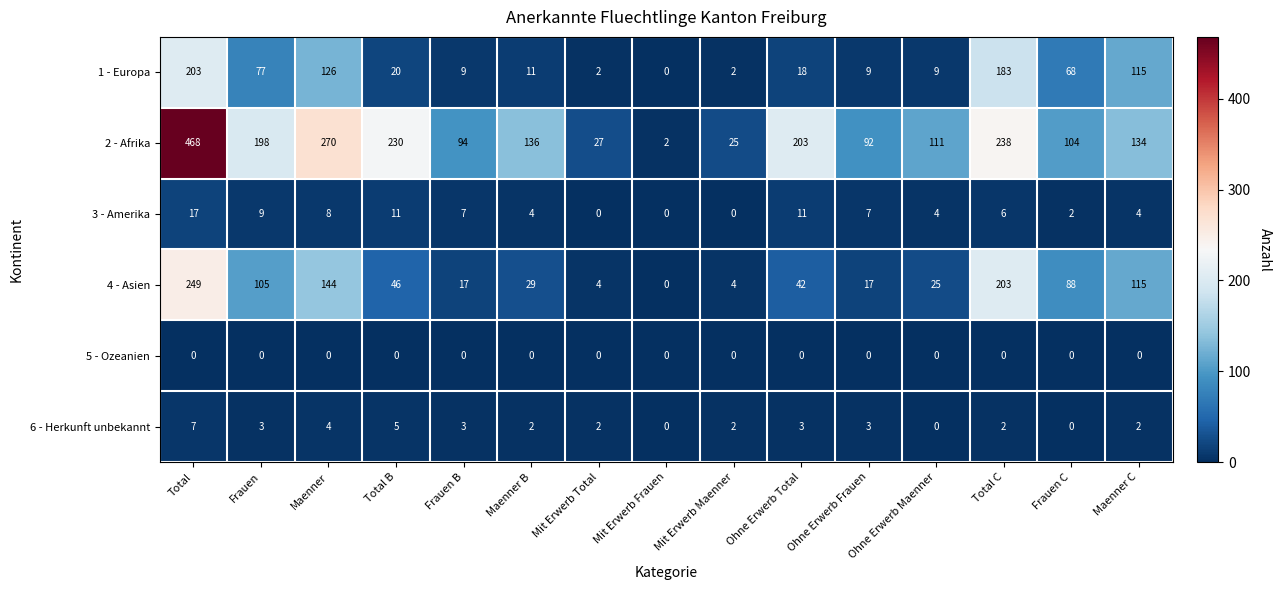

The value of 3 - Amerika at Maenner C is 7. True or false?

False